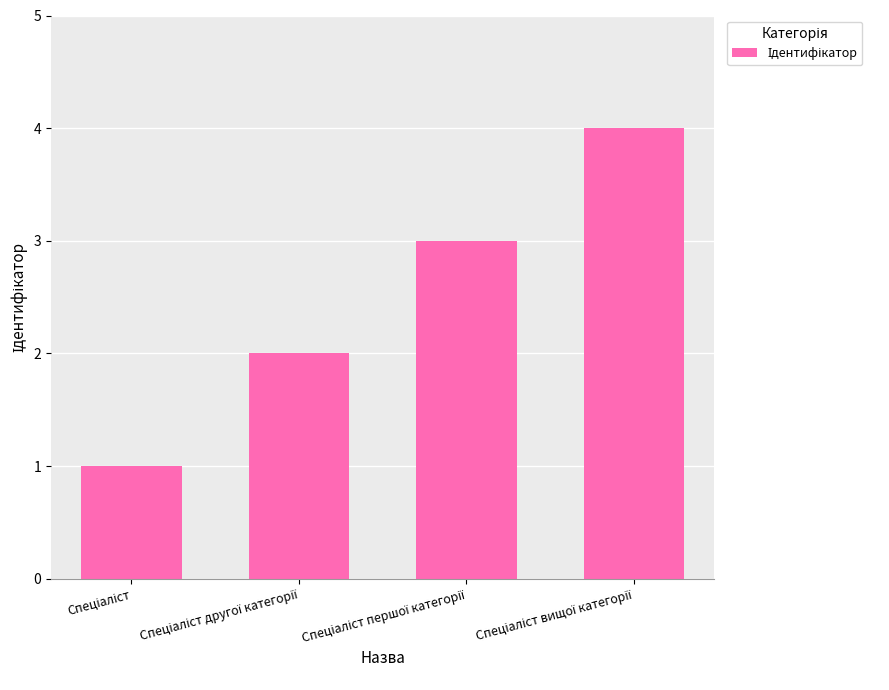

What is the sum of all values?

10